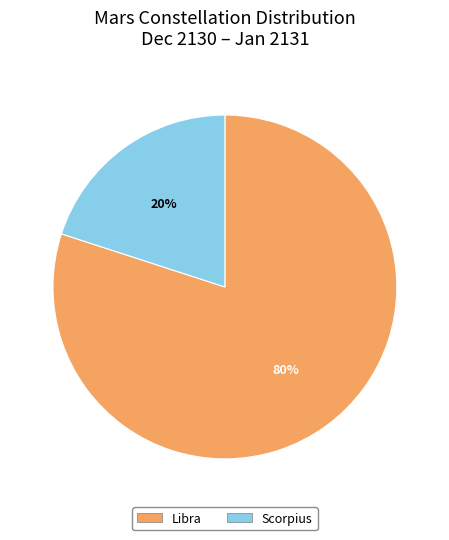

To the nearest percent, what portion does Scorpius represent?

20%